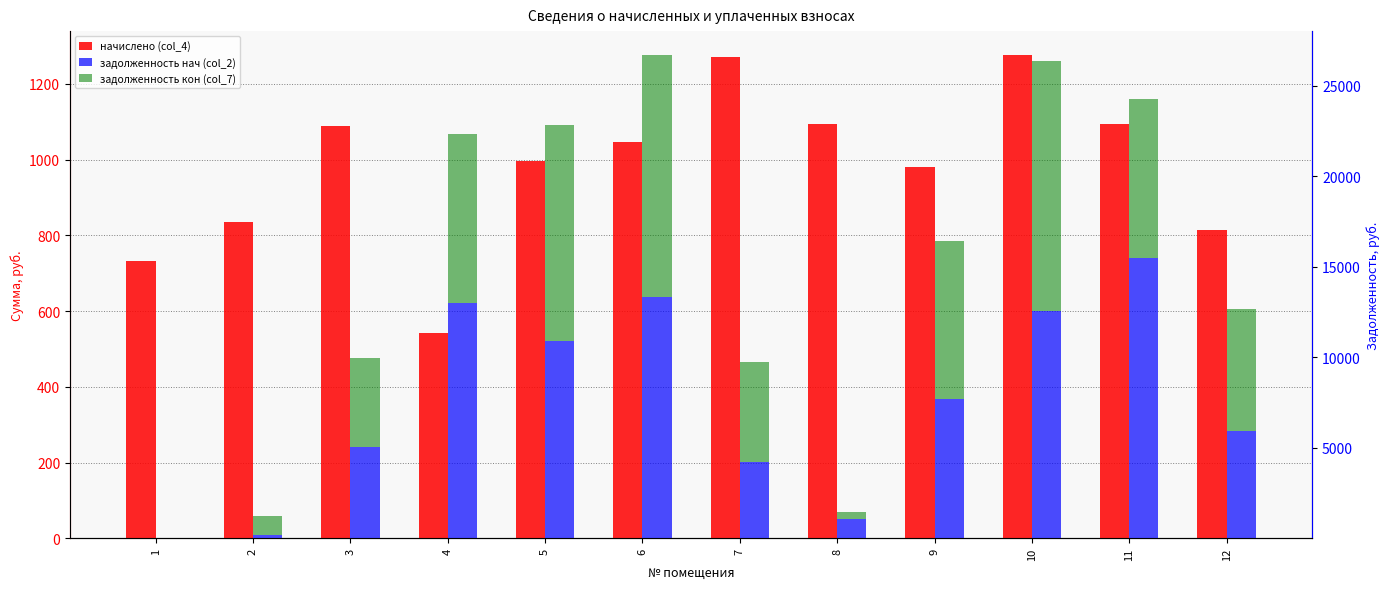

The value of задолженность нач (col_2) at 2 is 199.8. True or false?

True